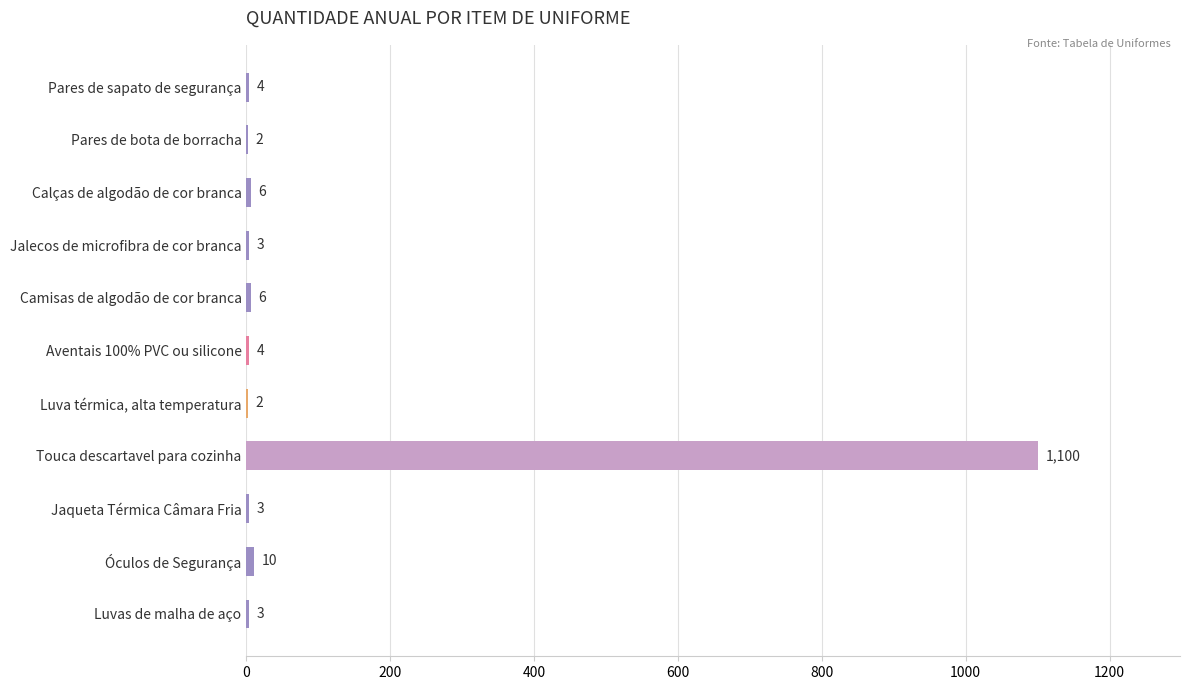

What is the maximum value shown in the chart?

1100